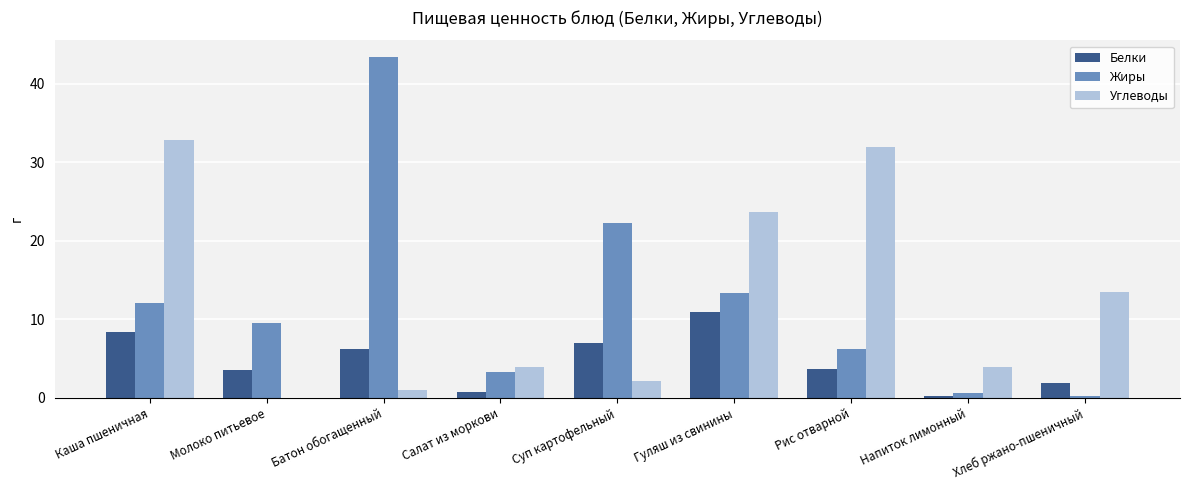

How many distinct data groups are displayed?

3